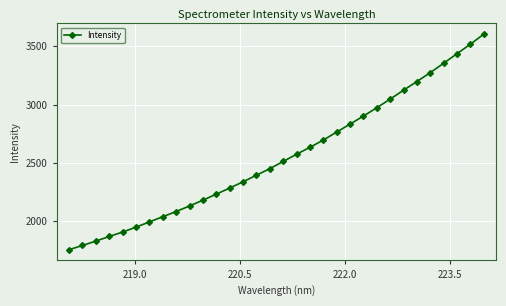

What is the value of the 28th point from the left?

3274.5